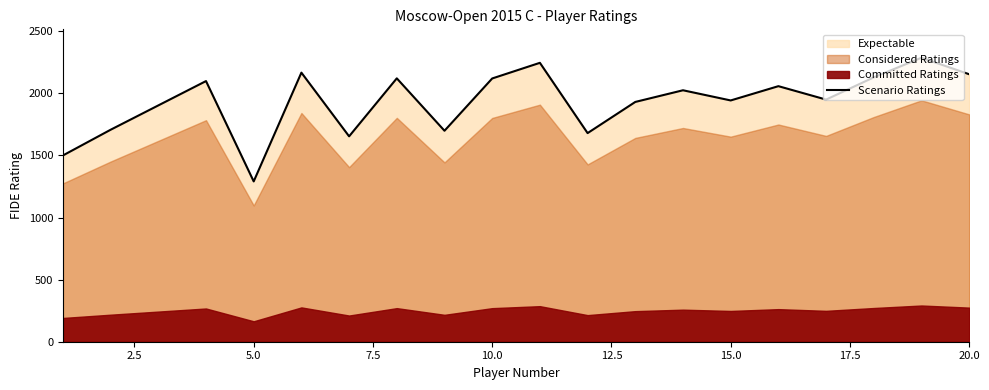

What is the average value?

1933